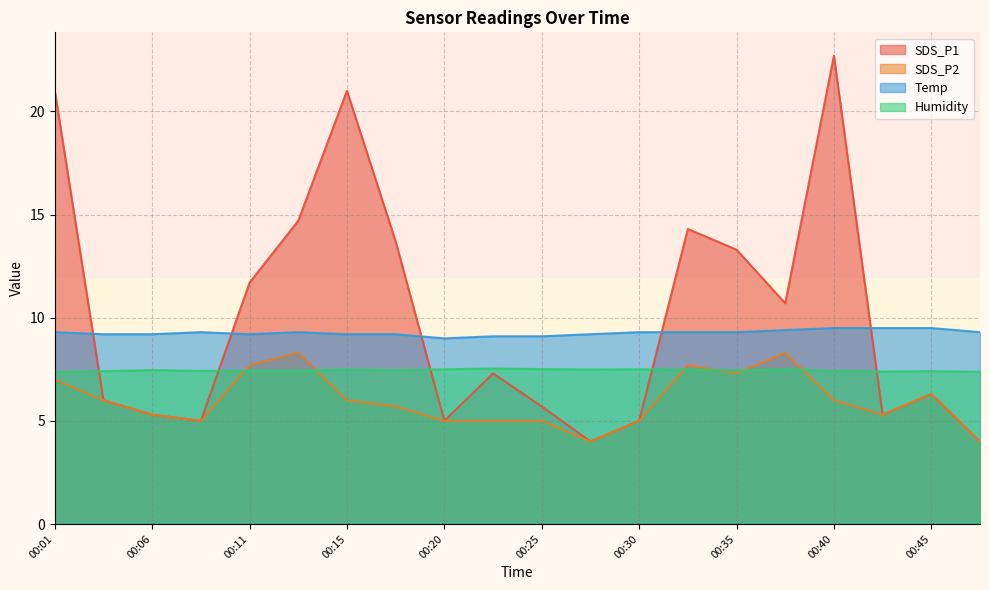

Which series has the widest spread of values?

SDS_P1